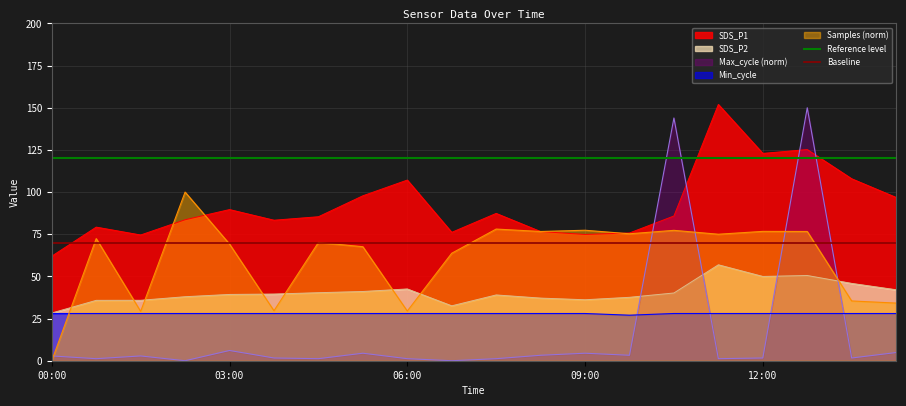

The value of SDS_P1 at 00:00 is 62.0. True or false?

True